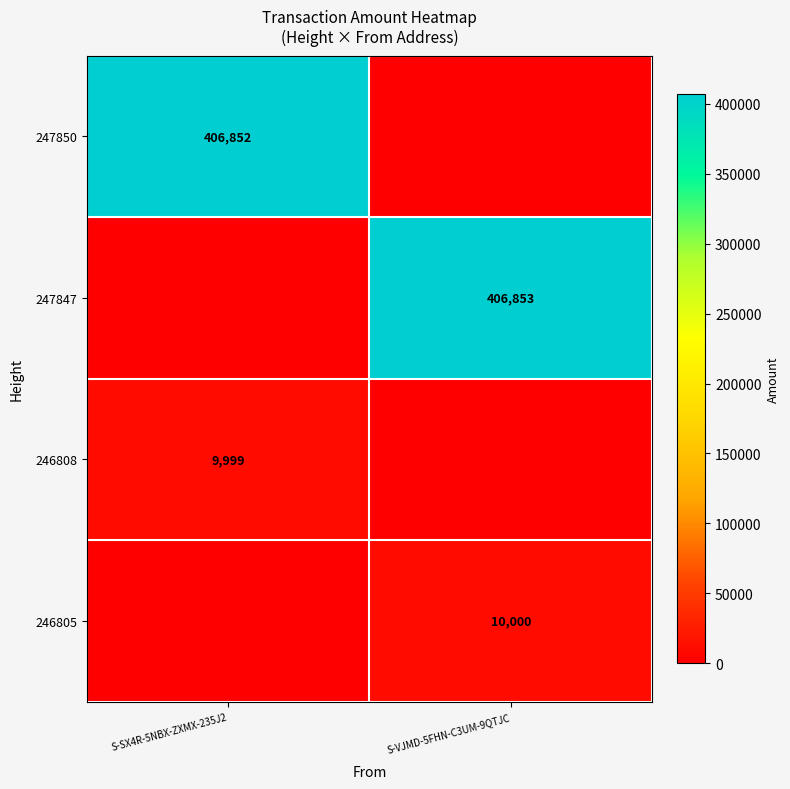

The 246805 series shows 6251 at S-VJMD-5FHN-C3UM-9QTJC. True or false?

False